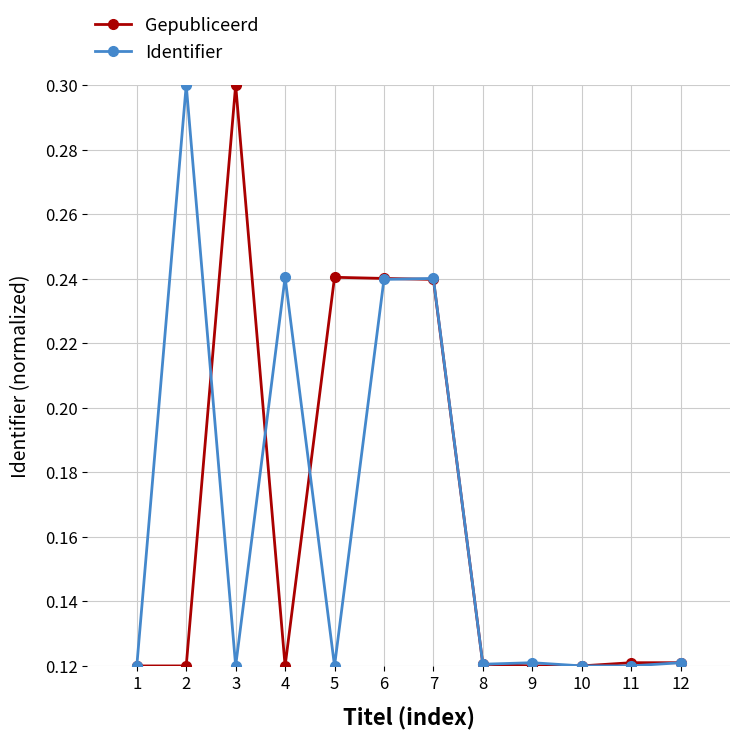

The Identifier series shows 0.1 at 4. True or false?

False